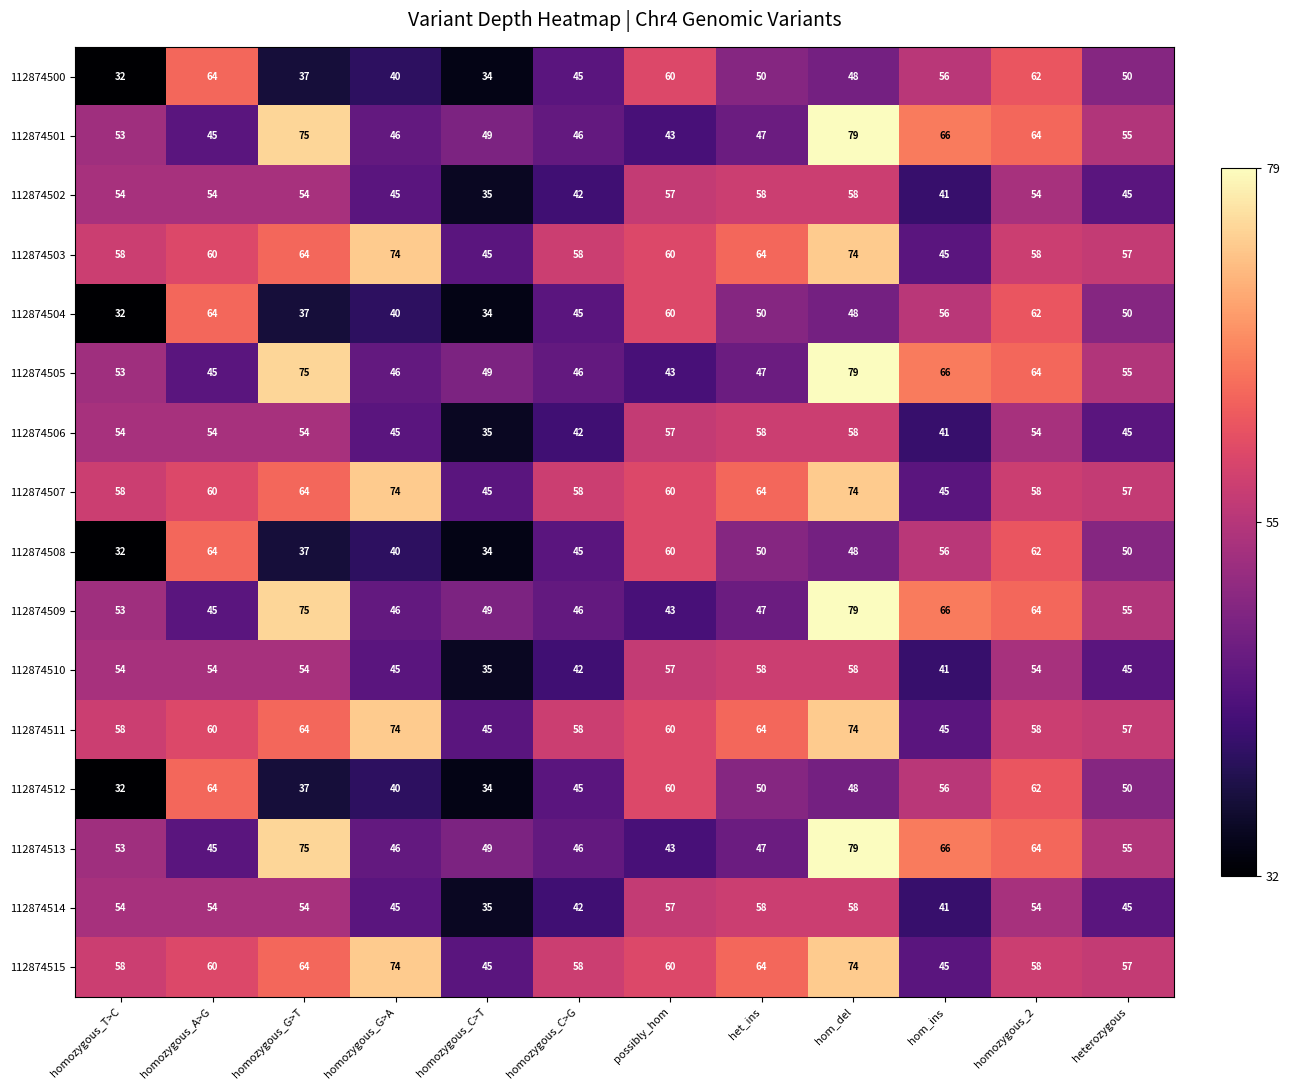

At which label does 112874508 first exceed 50?

homozygous_A>G